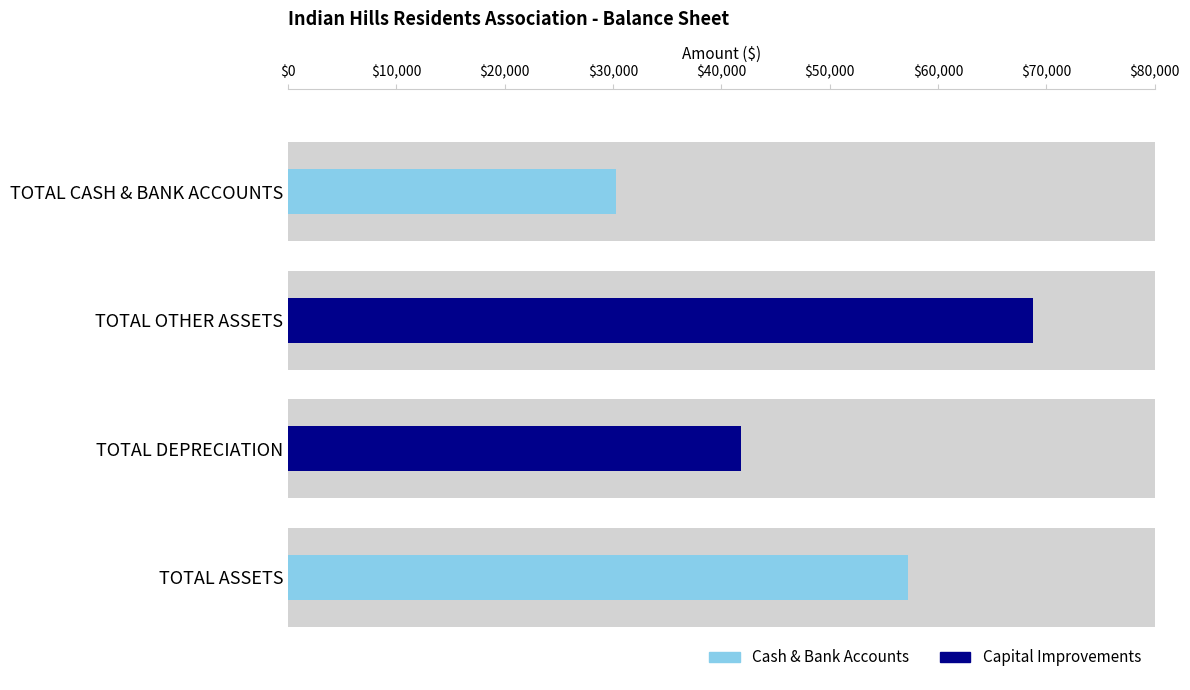

At how many categories does at least one series exceed 62967?

1